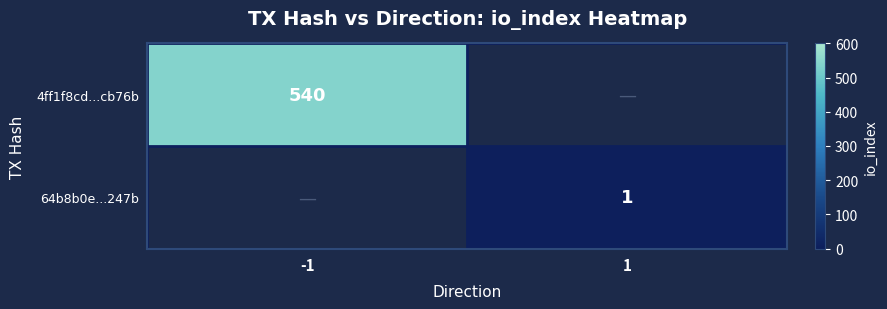

The 4ff1f8cd...cb76b series shows 735 at -1. True or false?

False